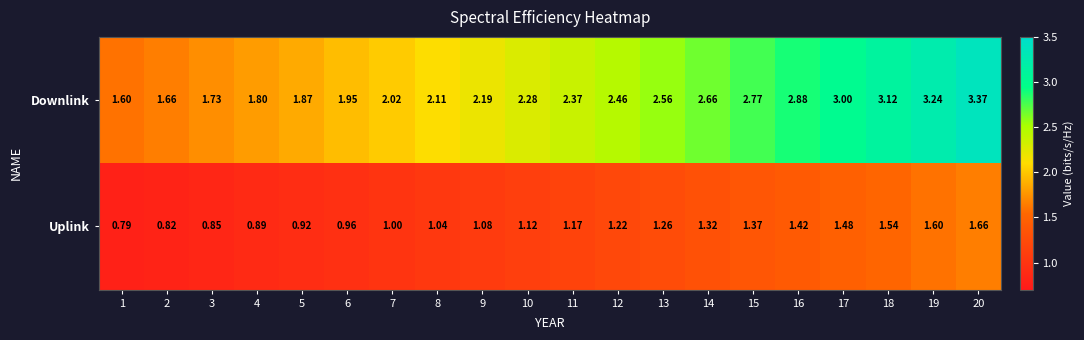

Which series changed the most between 4 and 18?

Downlink